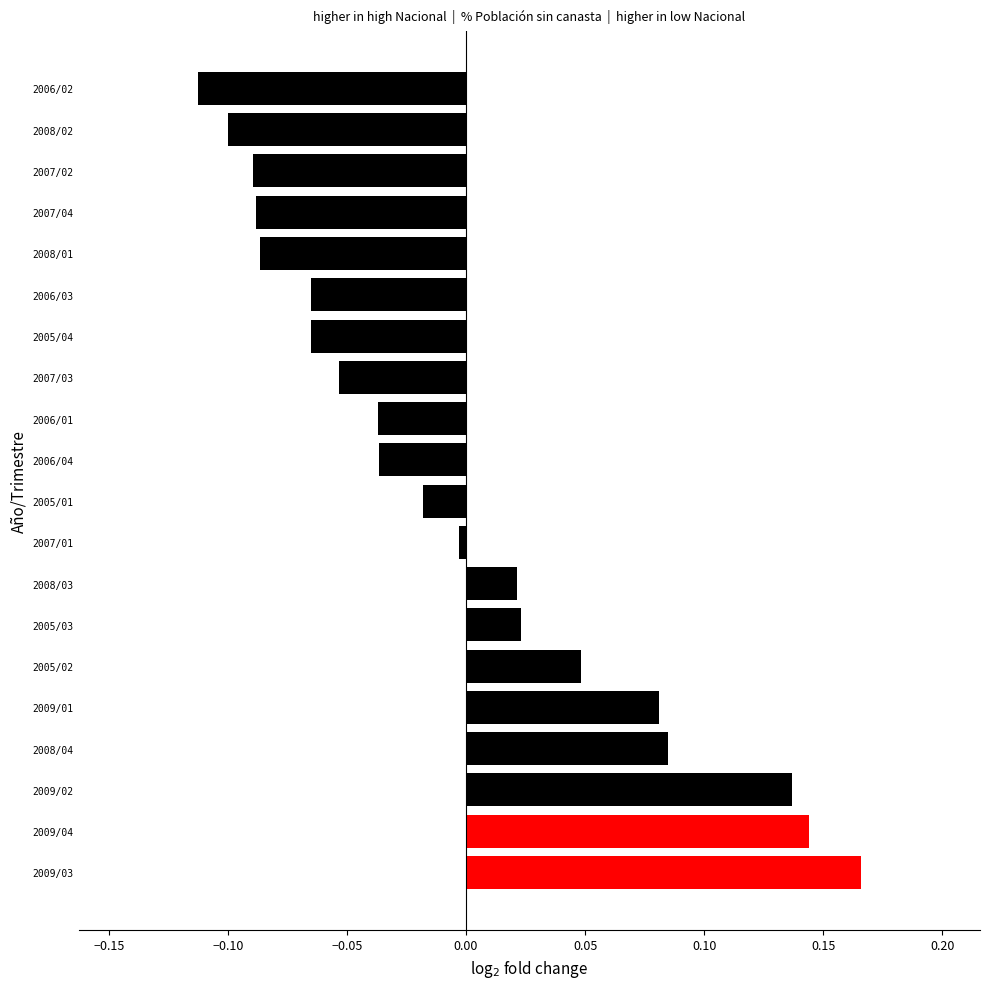

At which category does the chart reach its minimum across all series?

2006/02